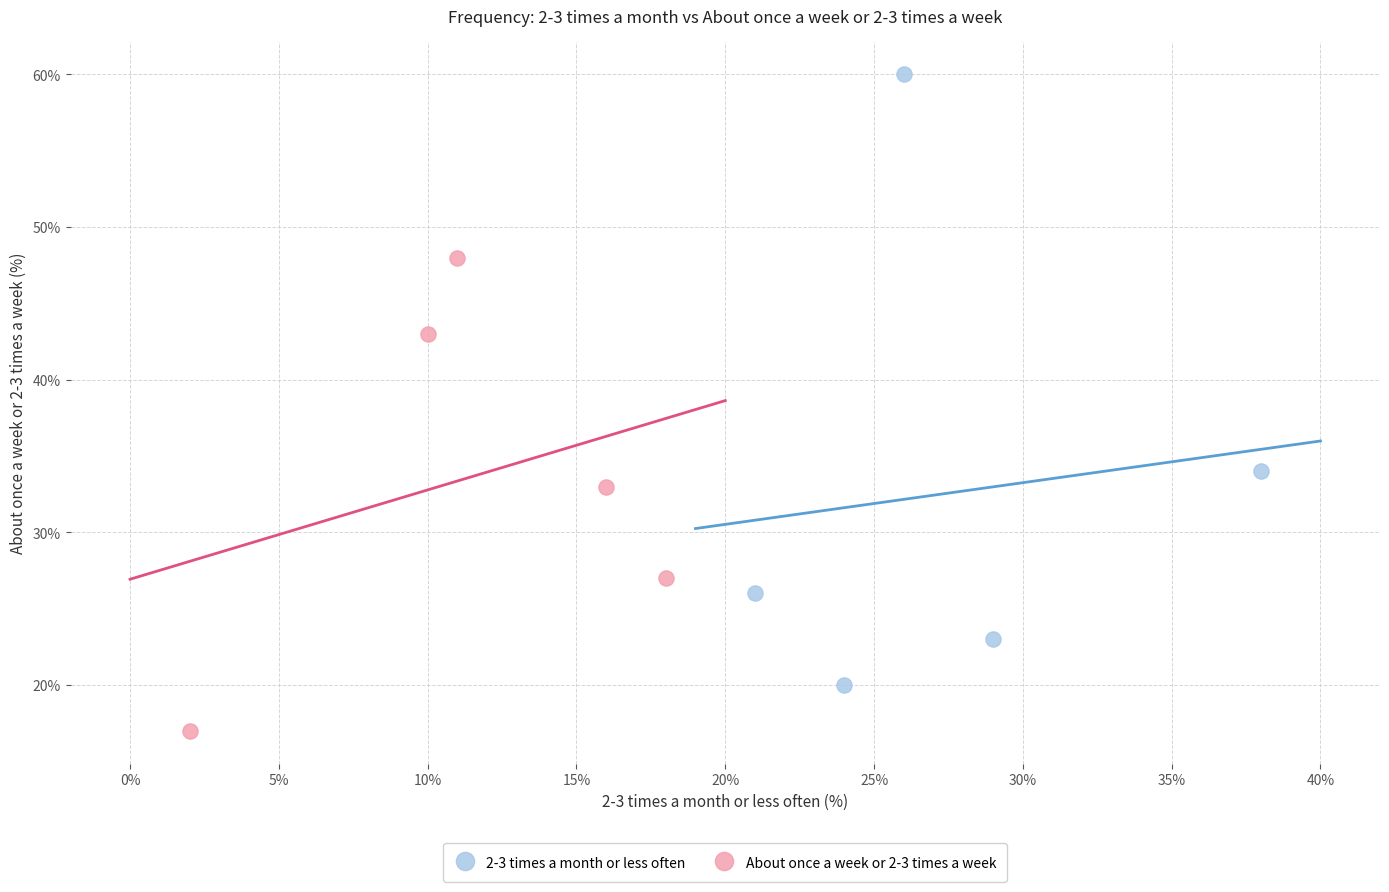

Which series contains the highest Y value?

2-3 times a month or less often